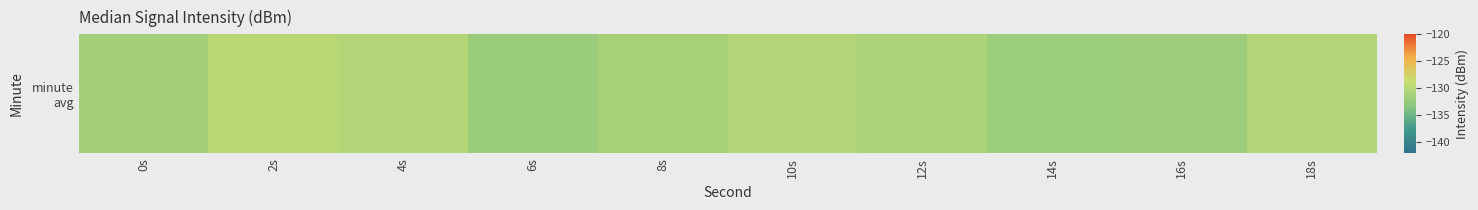

Read the value at 14s.

-132.0